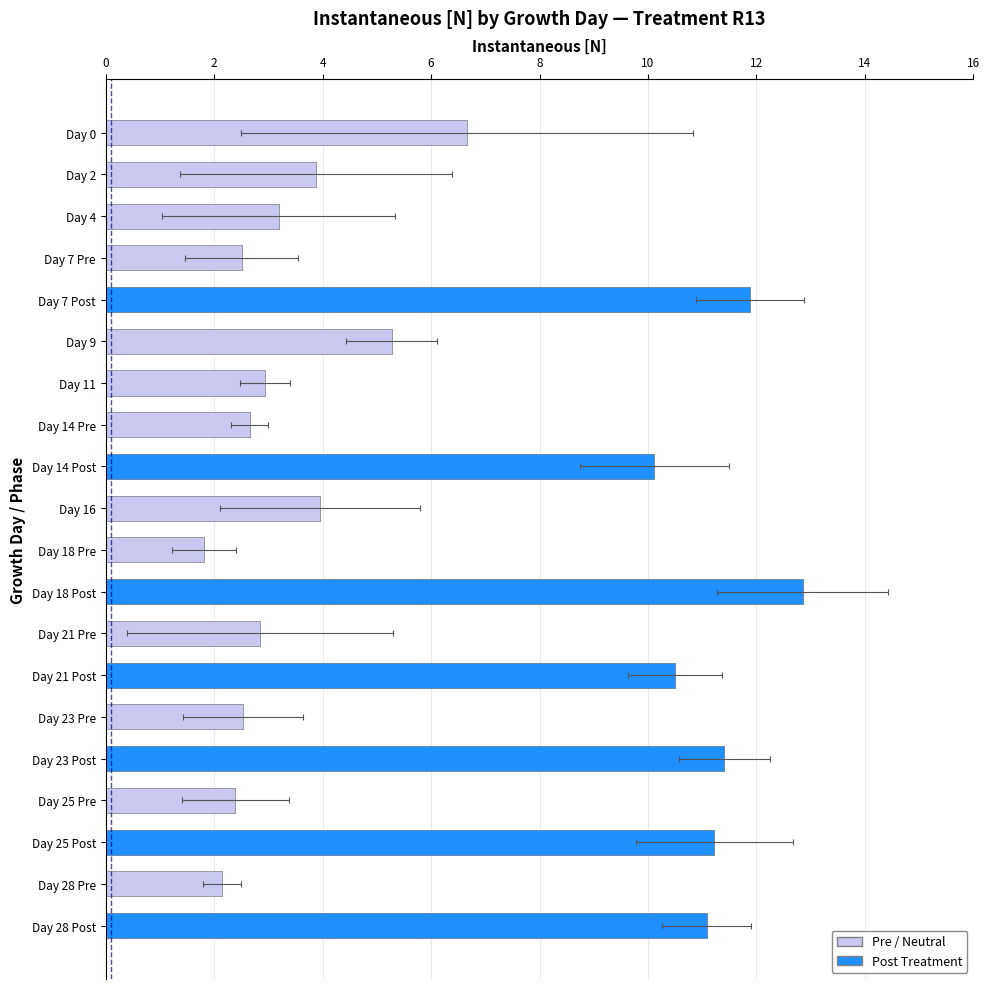

Rank the categories by value from highest to lowest.

Day 18 Post, Day 7 Post, Day 23 Post, Day 25 Post, Day 28 Post, Day 21 Post, Day 14 Post, Day 0, Day 9, Day 16, Day 2, Day 4, Day 11, Day 21 Pre, Day 14 Pre, Day 23 Pre, Day 7 Pre, Day 25 Pre, Day 28 Pre, Day 18 Pre